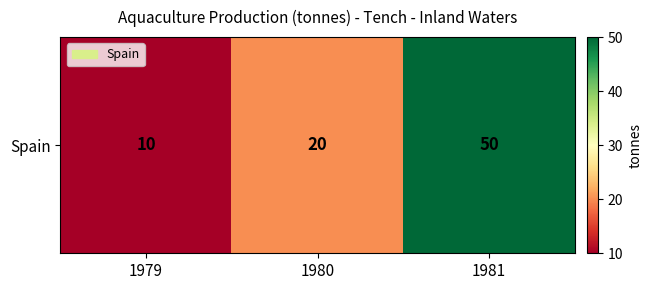

Approximately how many times larger is the value at 1981 compared to 1979?

5.0